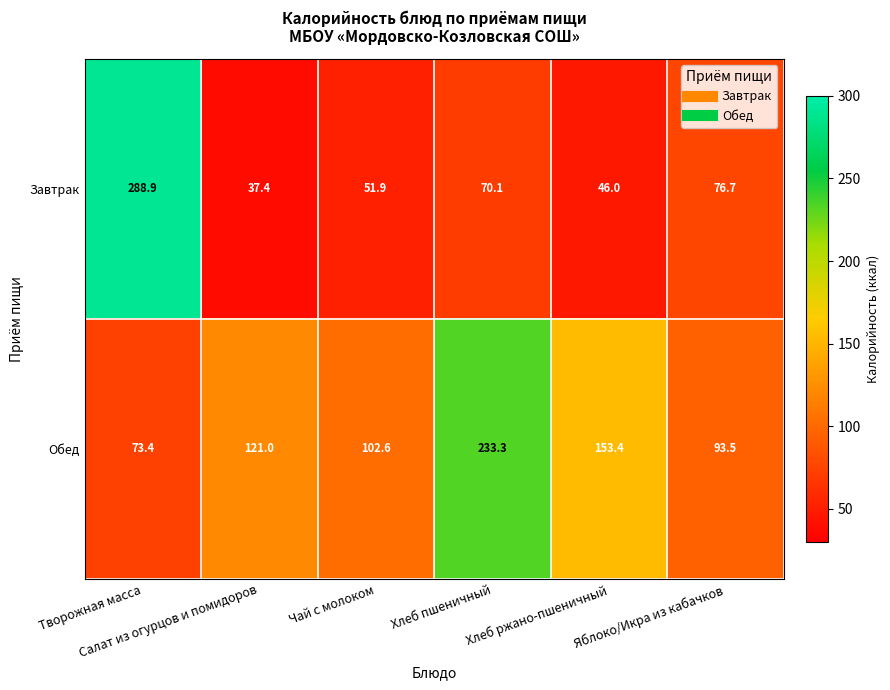

List the series in order of their overall mean, highest first.

Обед, Завтрак